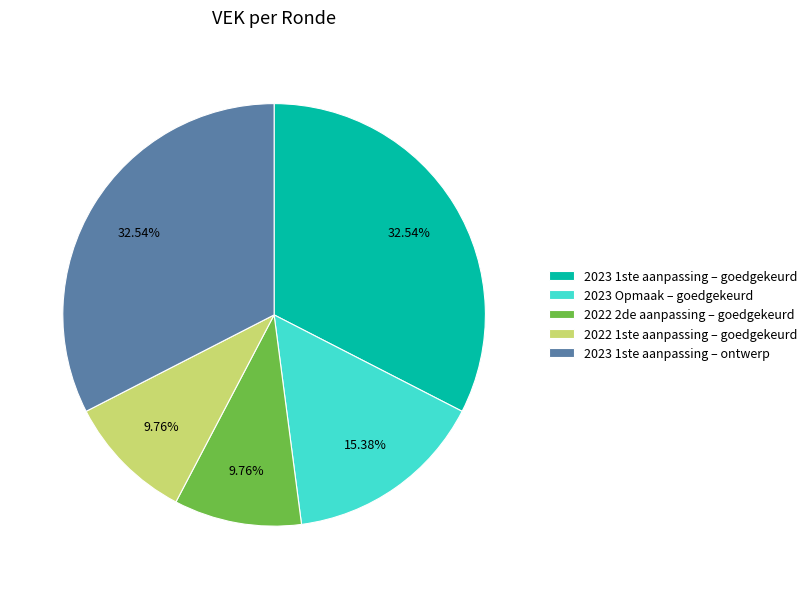

How many segments does this pie chart have?

5